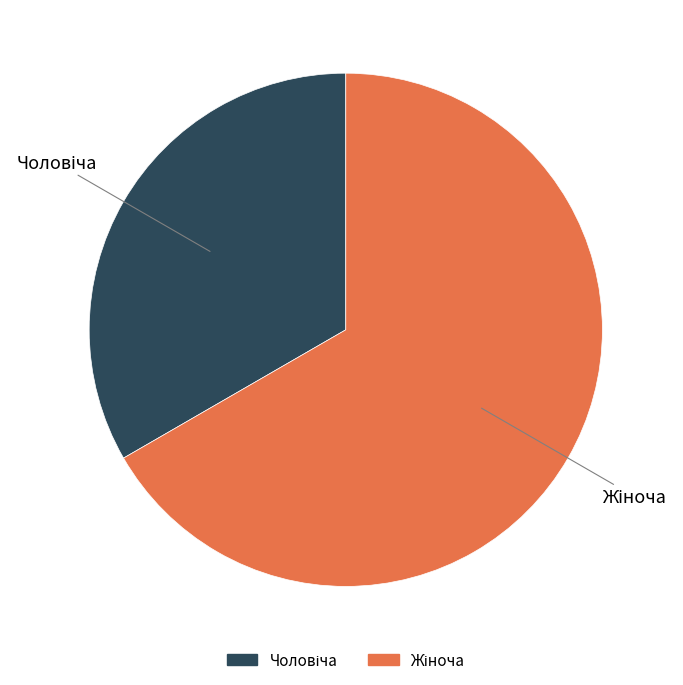

Approximately how many times larger is the value at Жіноча compared to Чоловіча?

2.0